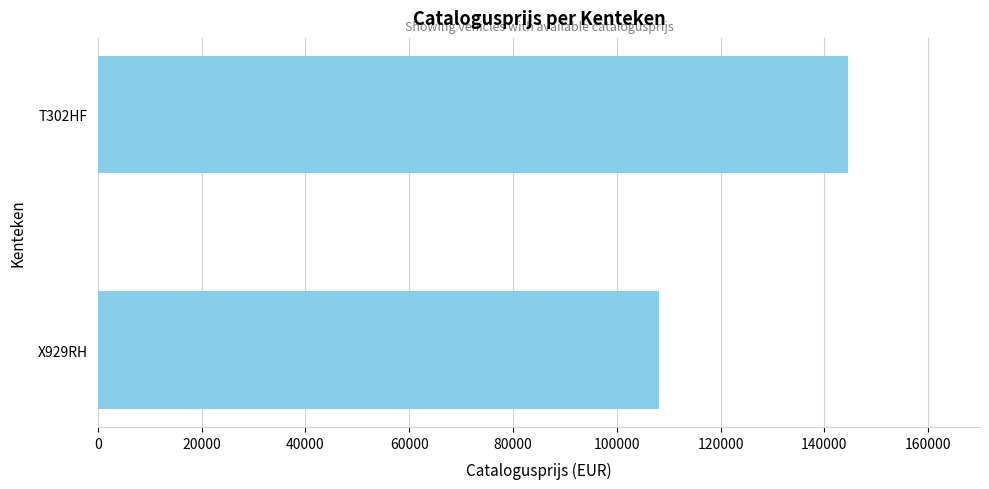

List the labels in order of value, smallest first.

X929RH, T302HF